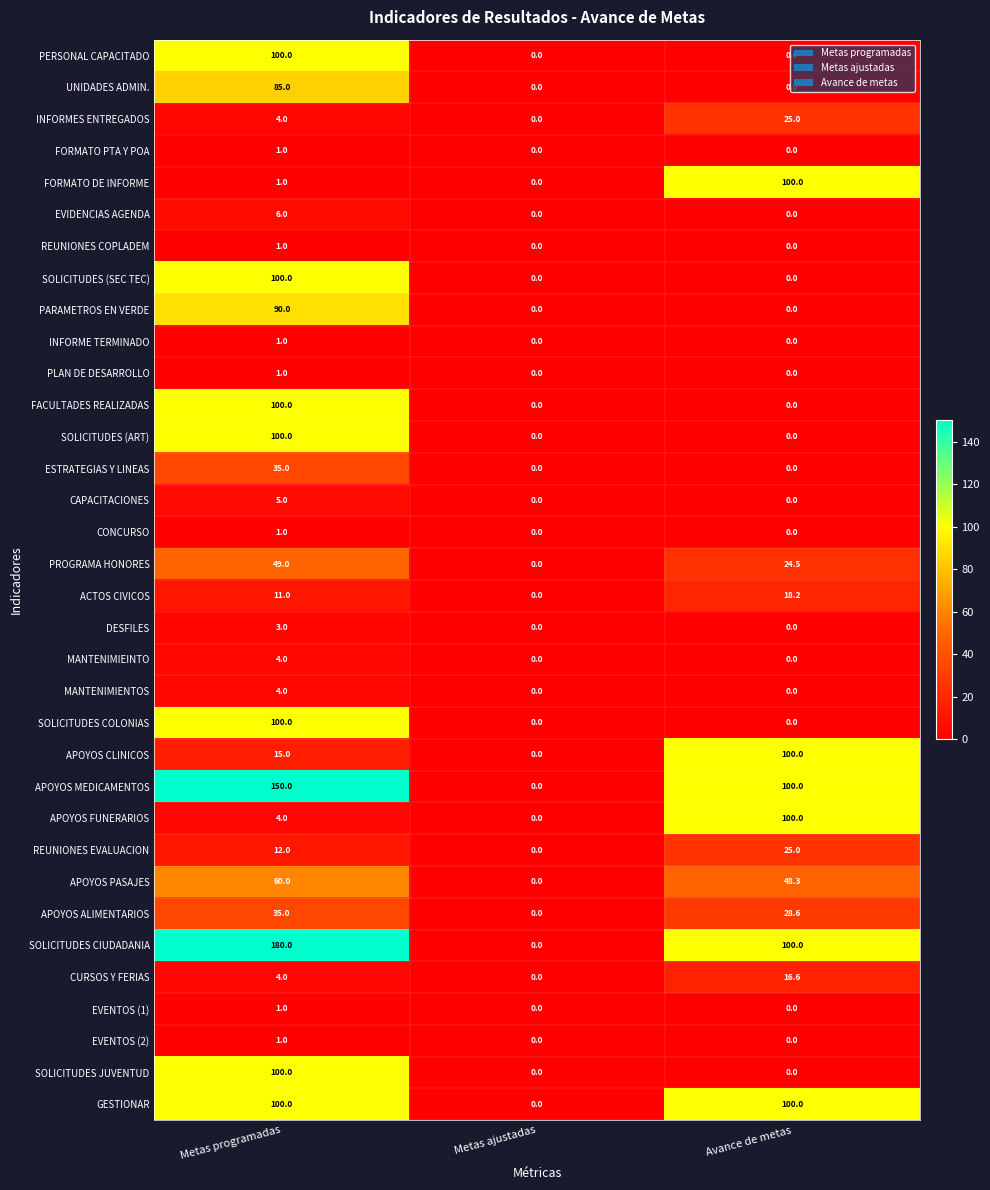

The value of FORMATO DE INFORME at Avance de metas is 25.0. True or false?

False